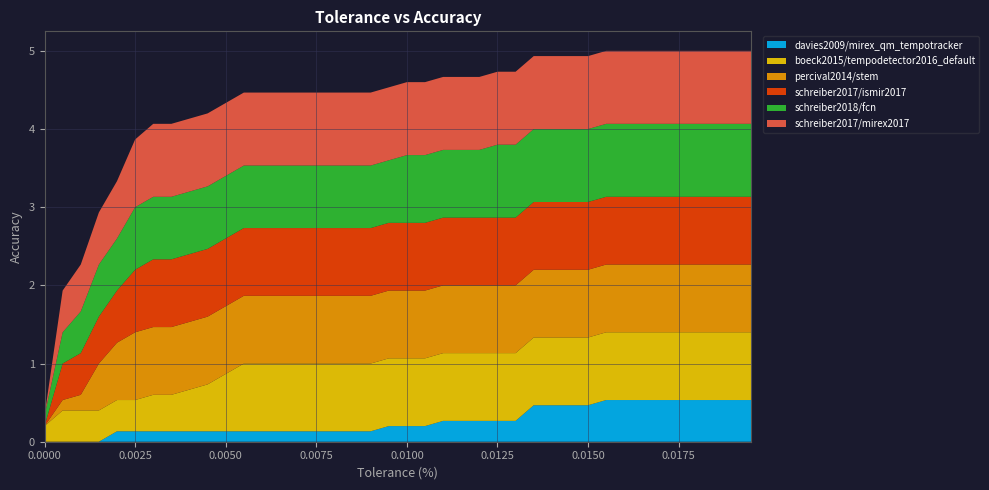

What is the highest value of the davies2009/mirex_qm_tempotracker series?

0.5